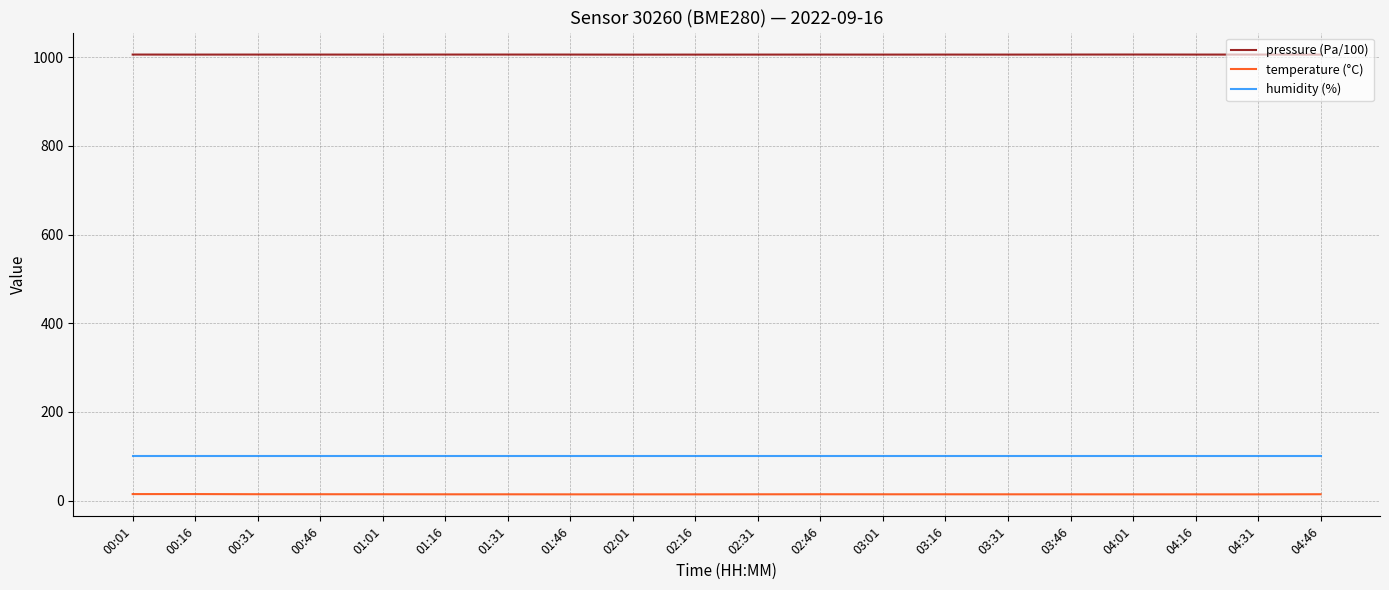

What is the maximum value shown in the chart?

1006.2